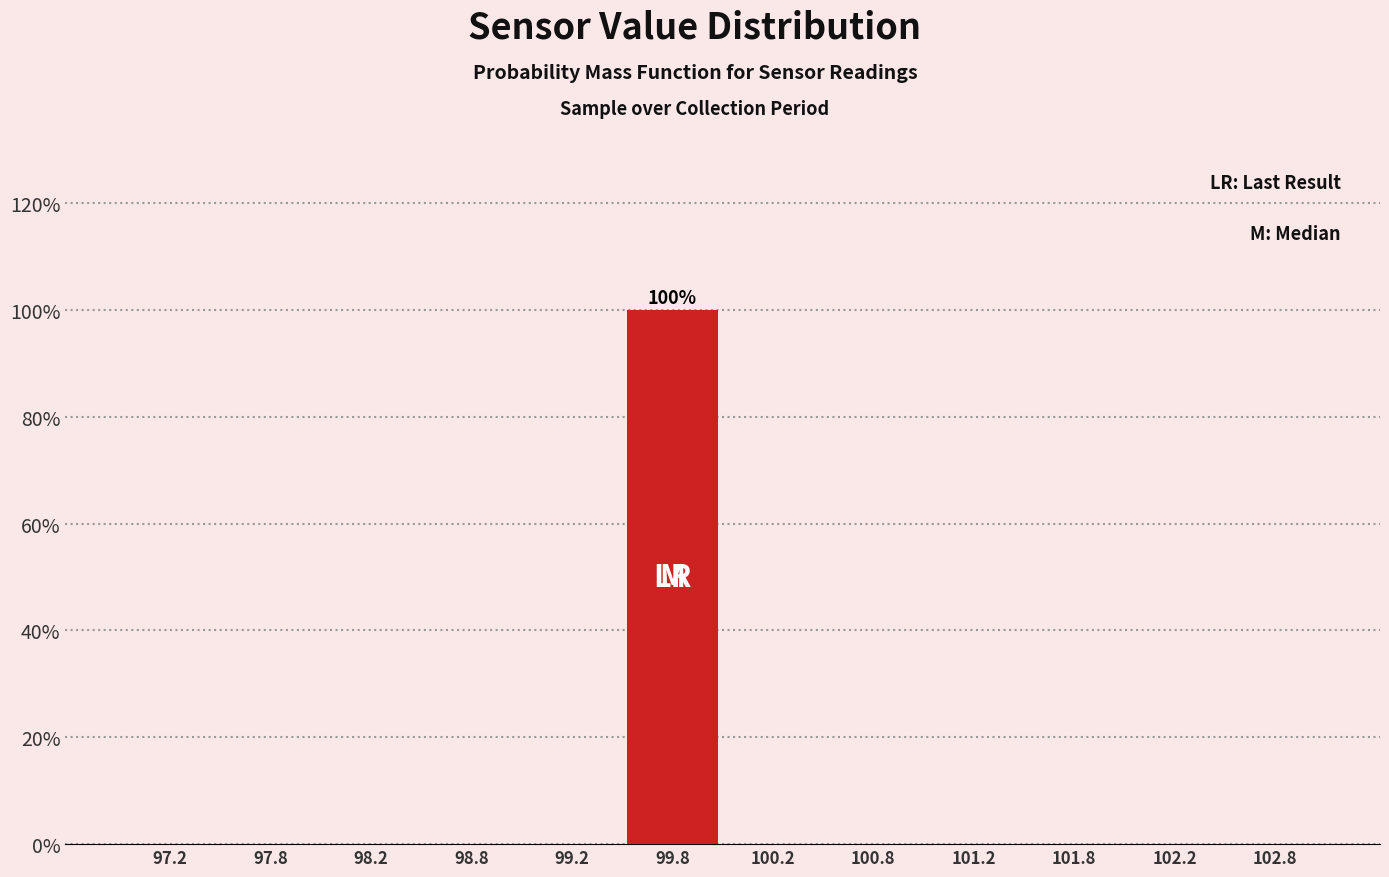

Which range on the x-axis has the tallest bar?

99.5 to 100.0